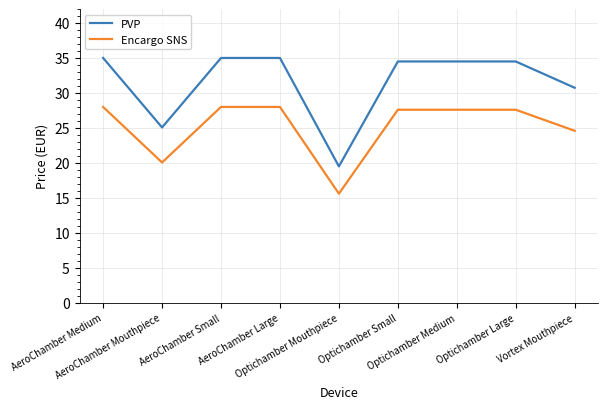

The Encargo SNS series shows 10.6 at AeroChamber Small. True or false?

False